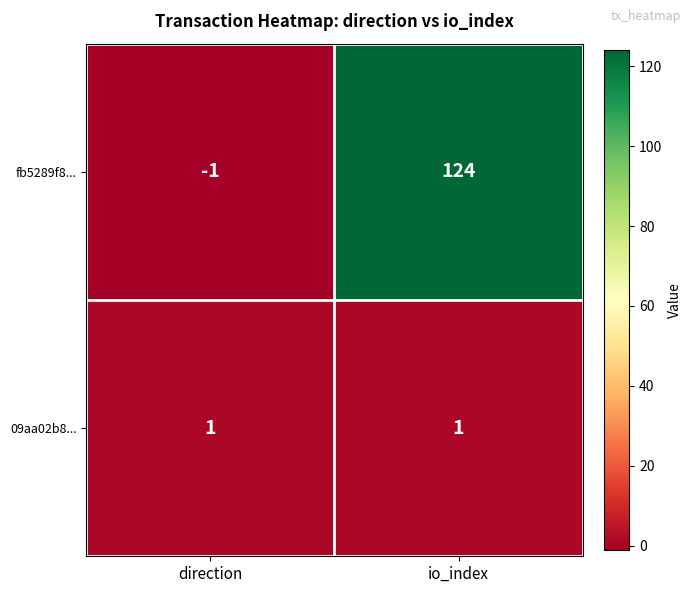

The value of 09aa02b8... at direction is 2. True or false?

False